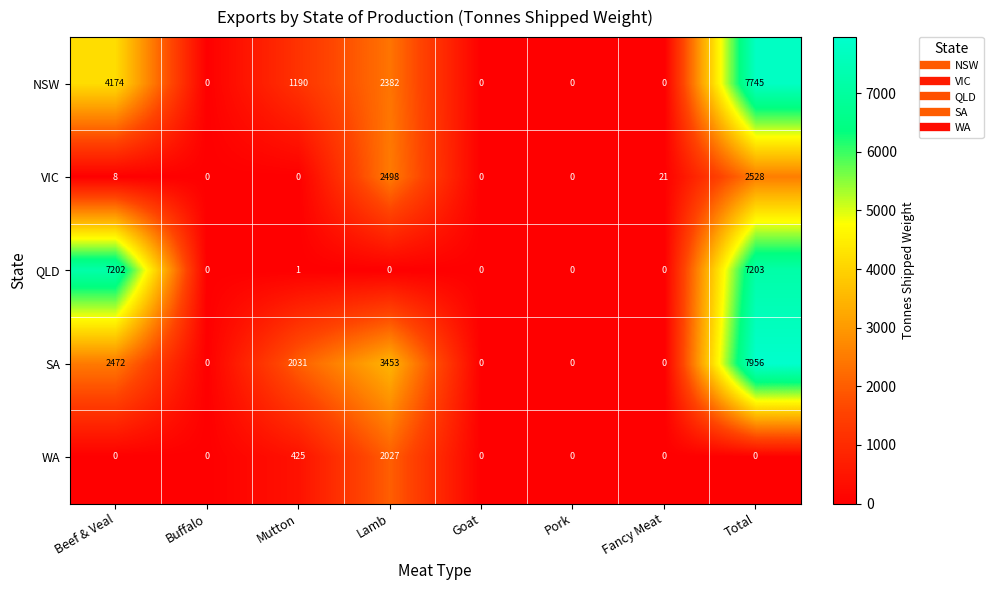

What is the sum of all VIC values?

5055